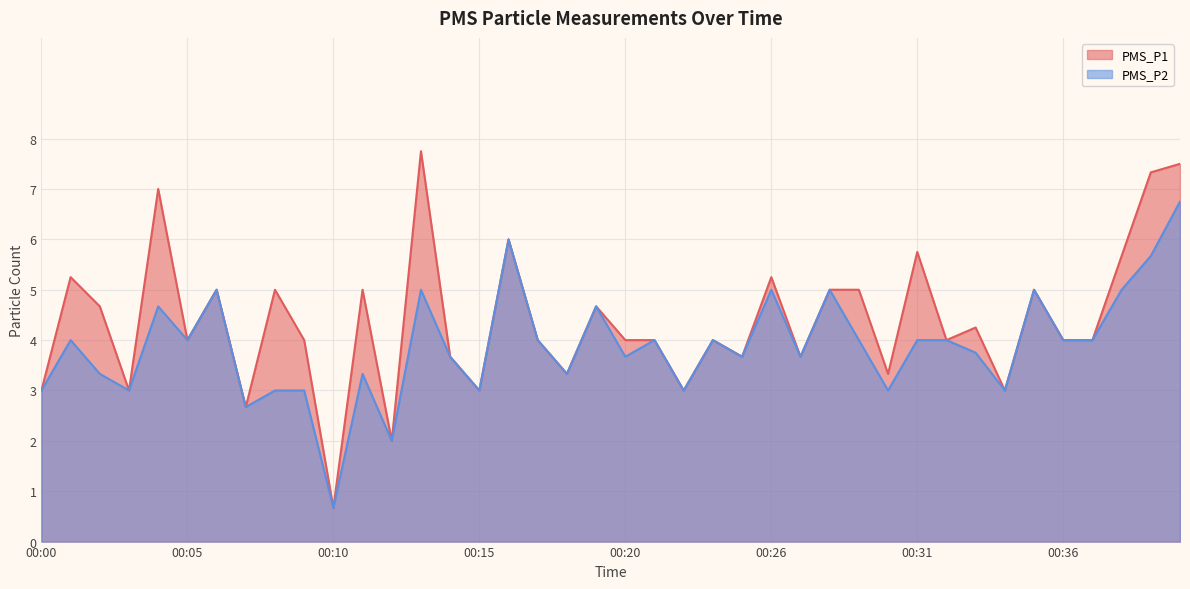

How many interior local peaks does the PMS_P1 series have?

13